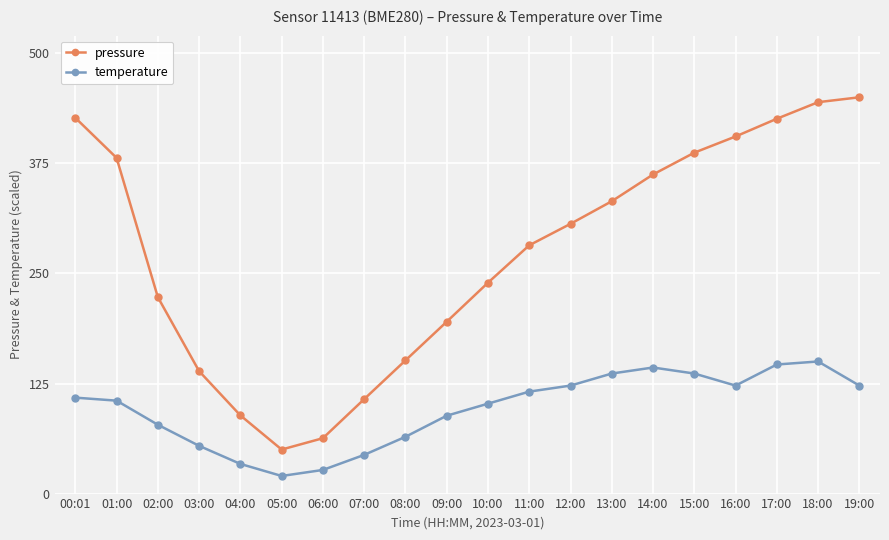

True or false: pressure has more than 2 points higher than both neighbors.

False